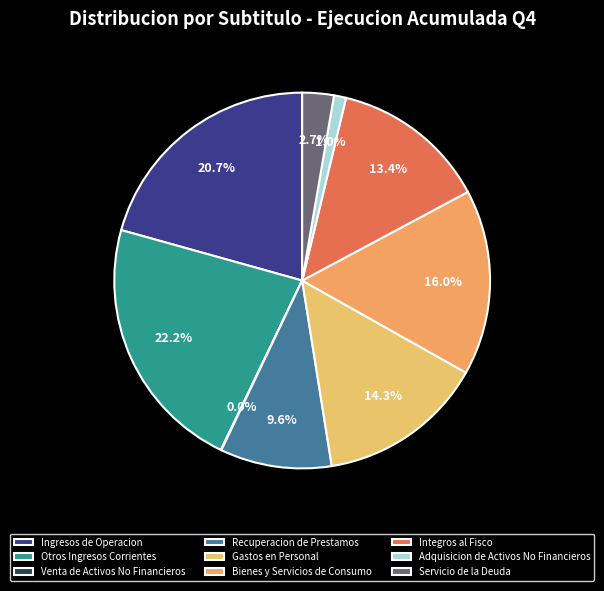

To the nearest percent, what is the combined percentage of Integros al Fisco and Otros Ingresos Corrientes?

36%